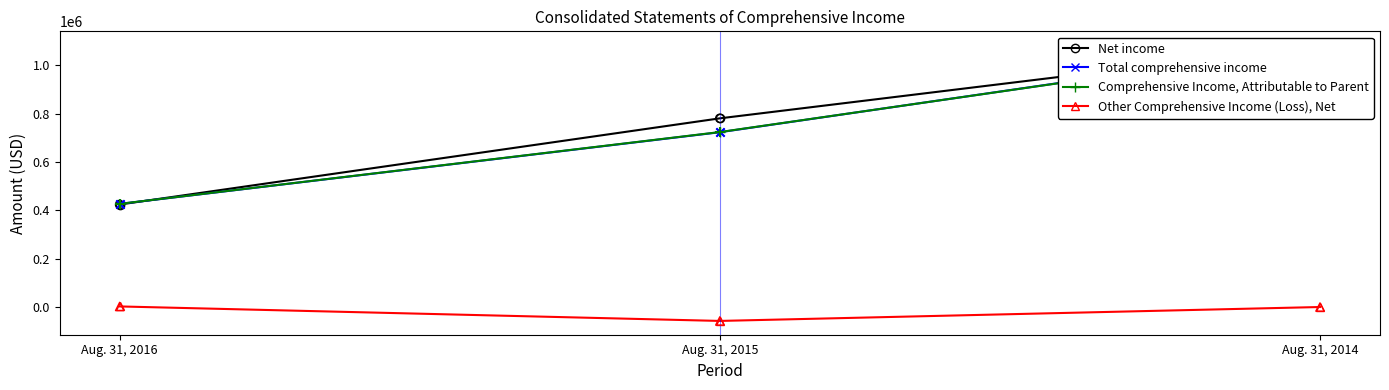

At how many categories does at least one series exceed 672305?

2